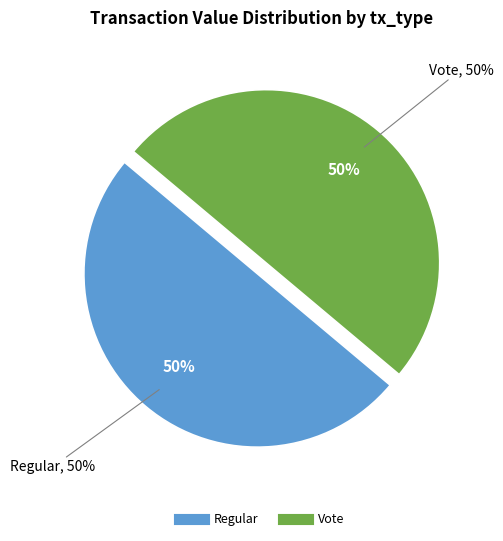

To the nearest percent, what is the combined percentage of Vote (io_index=2) and Regular (io_index=0)?

100%